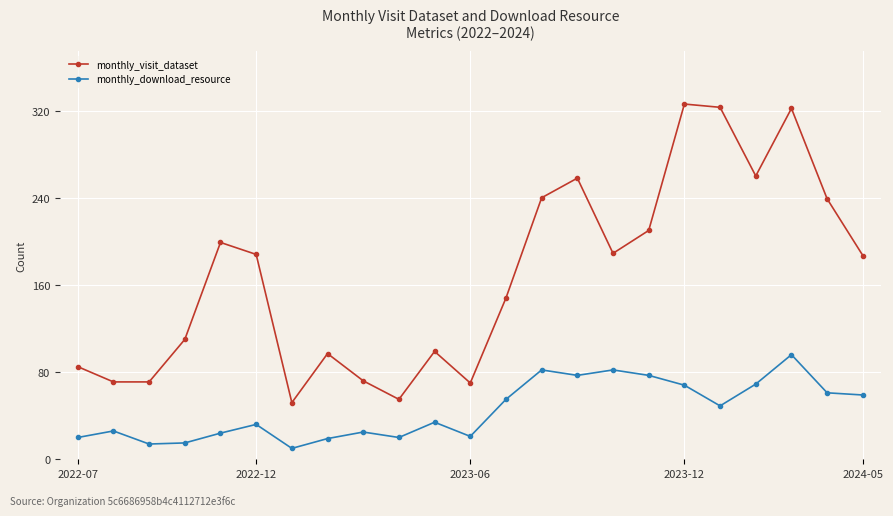

Which series has the largest range (max minus min)?

monthly_visit_dataset